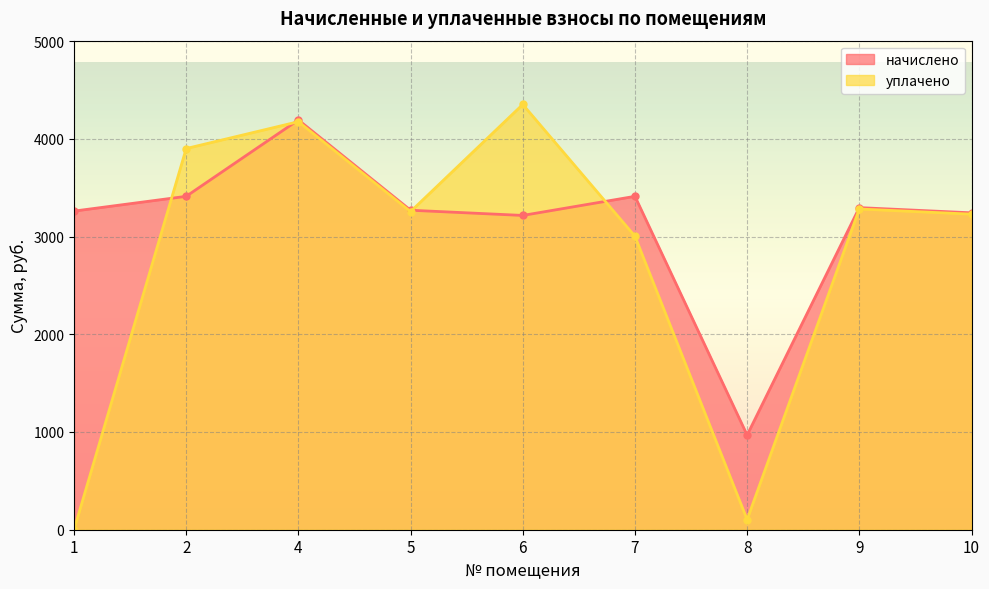

Which category has the lowest value across all series?

1